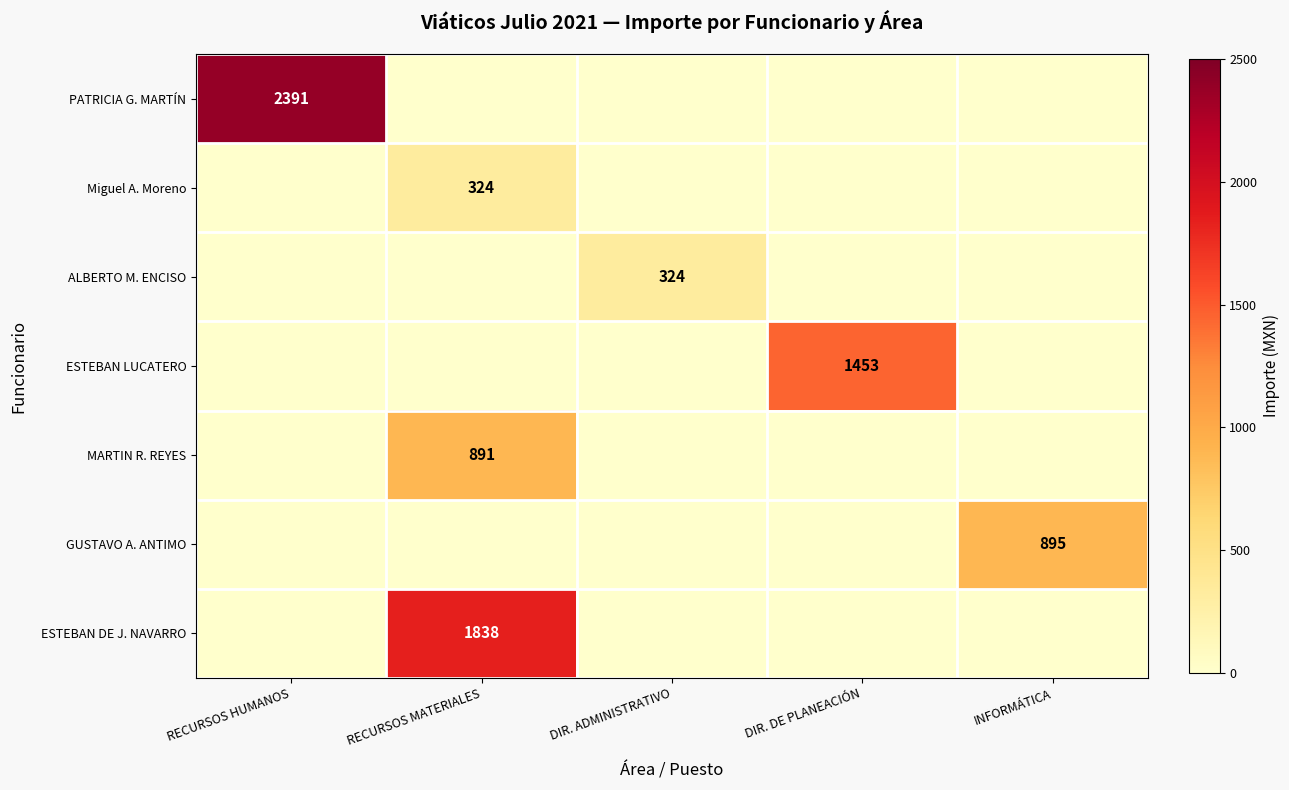

What is the maximum value shown in the chart?

2391.0